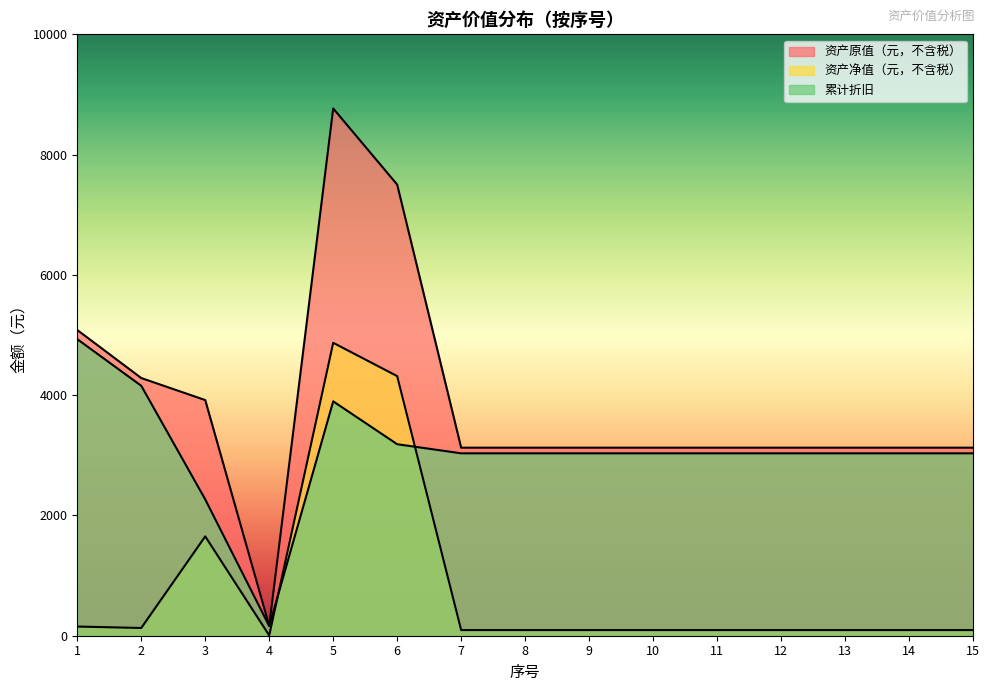

Reading left to right, extract all data points from this chart.

资产原值（元，不含税）: 1=5083.5	2=4284.6	3=3918.4	4=165.1	5=8767.5	6=7501.3	7=3126.7	8=3126.7	9=3126.7	10=3126.7	11=3126.7	12=3126.7	13=3126.7	14=3126.7	15=3126.7
资产净值（元，不含税）: 1=152.5	2=128.5	3=1651.7	4=5.0	5=4870.5	6=4316.8	7=93.8	8=93.8	9=93.8	10=93.8	11=93.8	12=93.8	13=93.8	14=93.8	15=93.8
累计折旧: 1=4931.0	2=4156.1	3=2266.7	4=160.2	5=3897.0	6=3184.4	7=3032.9	8=3032.9	9=3032.9	10=3032.9	11=3032.9	12=3032.9	13=3032.9	14=3032.9	15=3032.9